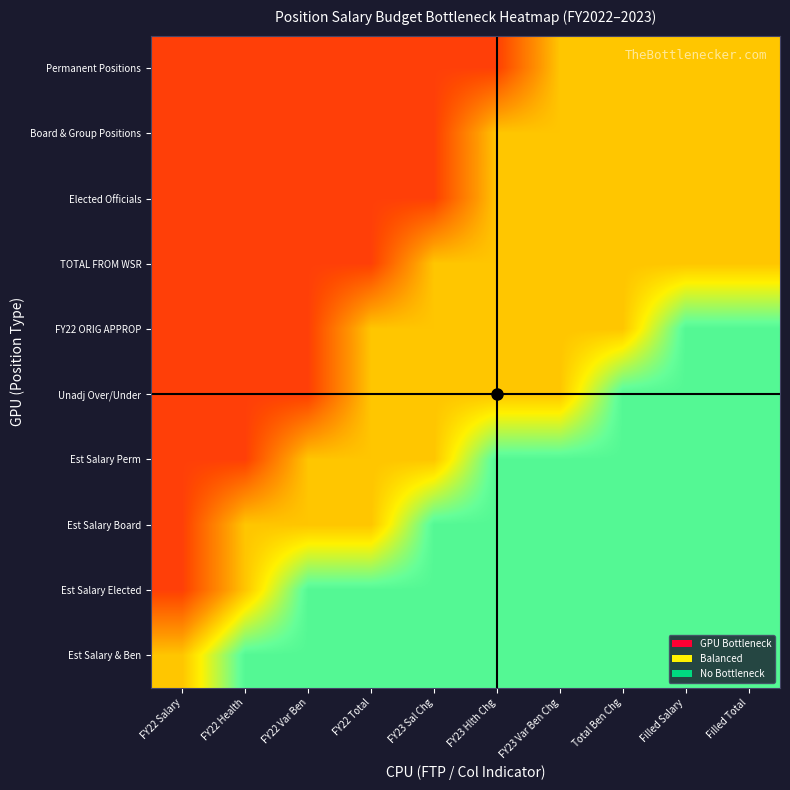

Reading left to right, list all the values displayed in this chart.

Permanent Positions: FY22 Salary=-1	FY22 Health=-1	FY22 Var Ben=-1	FY22 Total=-1	FY23 Sal Chg=-1	FY23 Hlth Chg=-1	FY23 Var Ben Chg=0	Total Ben Chg=0	Filled Salary=0	Filled Total=0
Board & Group Positions: FY22 Salary=-1	FY22 Health=-1	FY22 Var Ben=-1	FY22 Total=-1	FY23 Sal Chg=-1	FY23 Hlth Chg=0	FY23 Var Ben Chg=0	Total Ben Chg=0	Filled Salary=0	Filled Total=0
Elected Officials: FY22 Salary=-1	FY22 Health=-1	FY22 Var Ben=-1	FY22 Total=-1	FY23 Sal Chg=-1	FY23 Hlth Chg=0	FY23 Var Ben Chg=0	Total Ben Chg=0	Filled Salary=0	Filled Total=0
TOTAL FROM WSR: FY22 Salary=-1	FY22 Health=-1	FY22 Var Ben=-1	FY22 Total=-1	FY23 Sal Chg=0	FY23 Hlth Chg=0	FY23 Var Ben Chg=0	Total Ben Chg=0	Filled Salary=0	Filled Total=0
FY22 ORIG APPROP: FY22 Salary=-1	FY22 Health=-1	FY22 Var Ben=-1	FY22 Total=0	FY23 Sal Chg=0	FY23 Hlth Chg=0	FY23 Var Ben Chg=0	Total Ben Chg=0	Filled Salary=1	Filled Total=1
Unadj Over/Under: FY22 Salary=-1	FY22 Health=-1	FY22 Var Ben=-1	FY22 Total=0	FY23 Sal Chg=0	FY23 Hlth Chg=0	FY23 Var Ben Chg=0	Total Ben Chg=1	Filled Salary=1	Filled Total=1
Est Salary Perm: FY22 Salary=-1	FY22 Health=-1	FY22 Var Ben=0	FY22 Total=0	FY23 Sal Chg=0	FY23 Hlth Chg=1	FY23 Var Ben Chg=1	Total Ben Chg=1	Filled Salary=1	Filled Total=1
Est Salary Board: FY22 Salary=-1	FY22 Health=0	FY22 Var Ben=0	FY22 Total=0	FY23 Sal Chg=1	FY23 Hlth Chg=1	FY23 Var Ben Chg=1	Total Ben Chg=1	Filled Salary=1	Filled Total=1
Est Salary Elected: FY22 Salary=-1	FY22 Health=0	FY22 Var Ben=1	FY22 Total=1	FY23 Sal Chg=1	FY23 Hlth Chg=1	FY23 Var Ben Chg=1	Total Ben Chg=1	Filled Salary=1	Filled Total=1
Est Salary & Ben: FY22 Salary=0	FY22 Health=1	FY22 Var Ben=1	FY22 Total=1	FY23 Sal Chg=1	FY23 Hlth Chg=1	FY23 Var Ben Chg=1	Total Ben Chg=1	Filled Salary=1	Filled Total=1